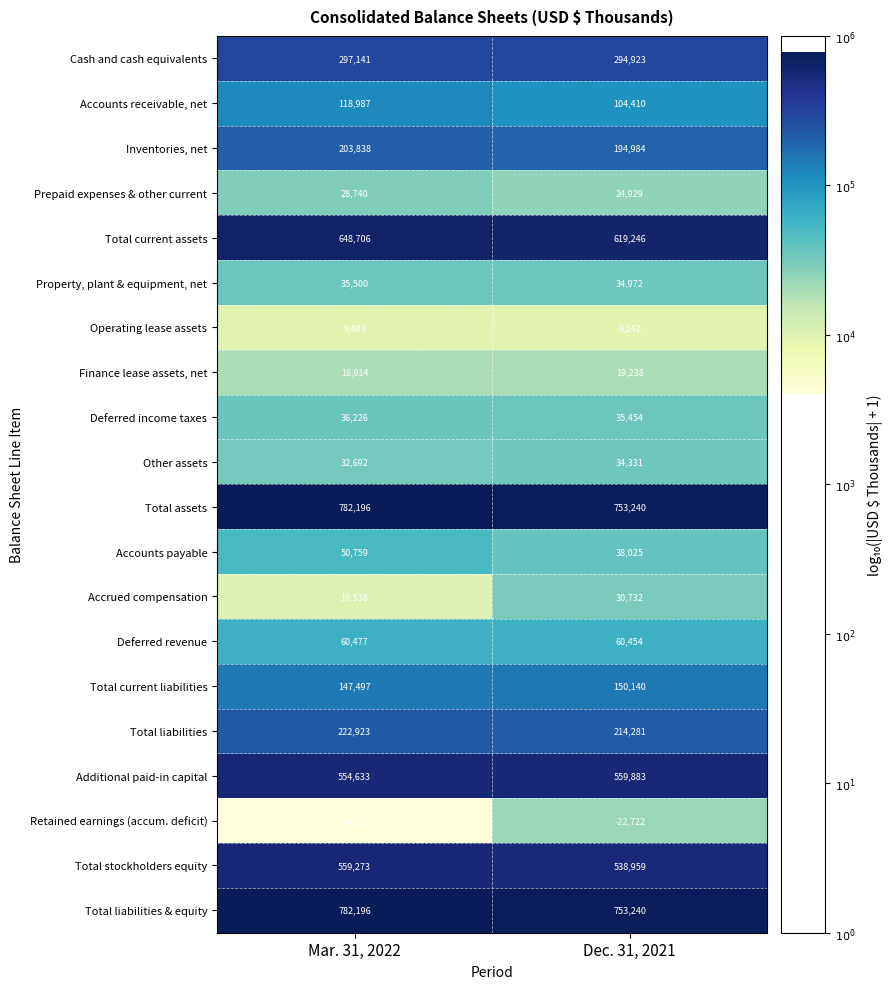

At which category is the sum across all series the highest?

Mar. 31, 2022